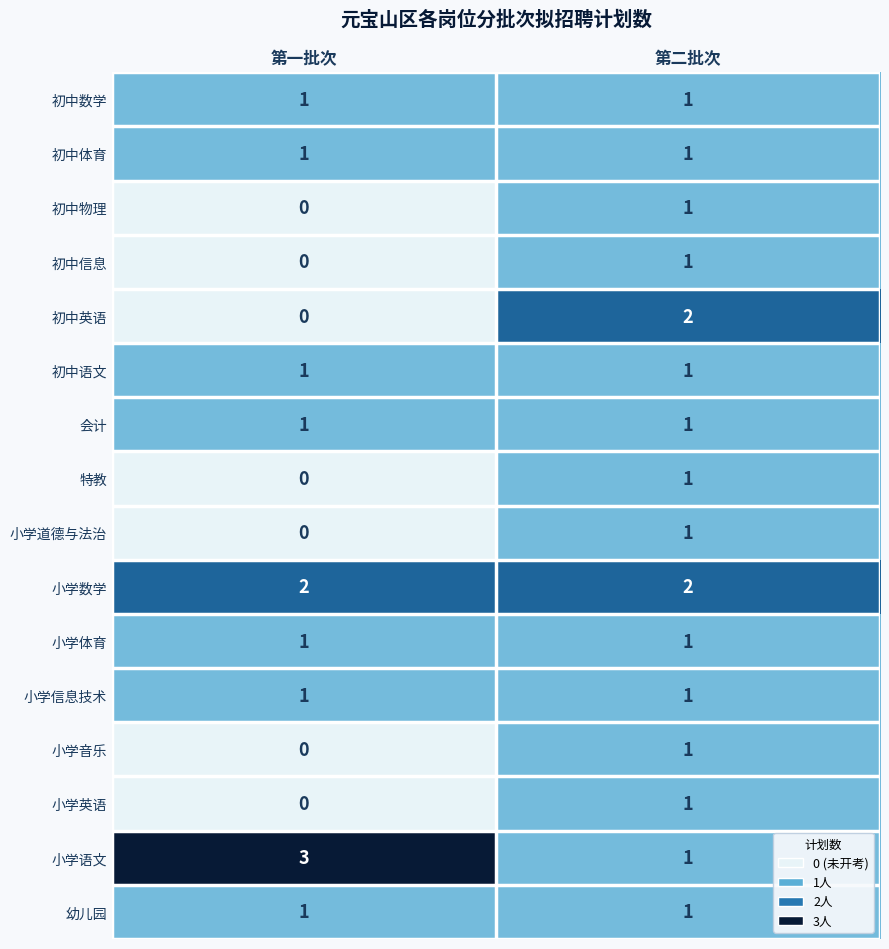

Is the value of 初中英语 at 第二批次 greater than the value of 初中物理 at 第二批次?

Yes